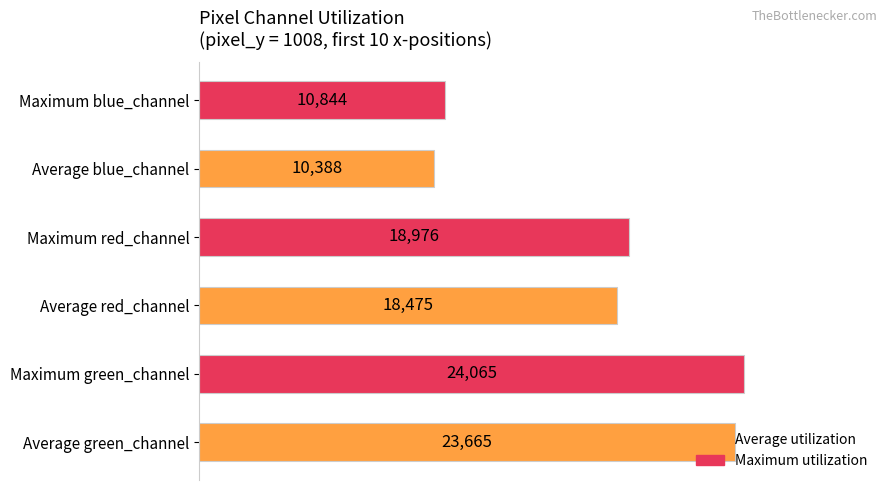

How many values are below 18976?

3